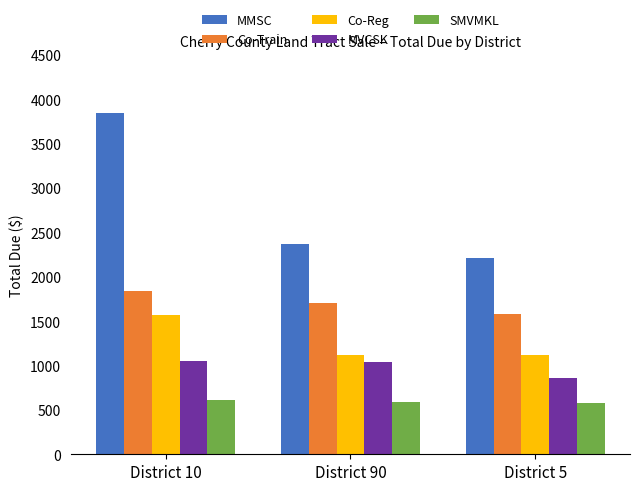

Rank the series by their maximum value, from lowest to highest.

SMVMKL, MVCSK, Co-Reg, Co-Train, MMSC